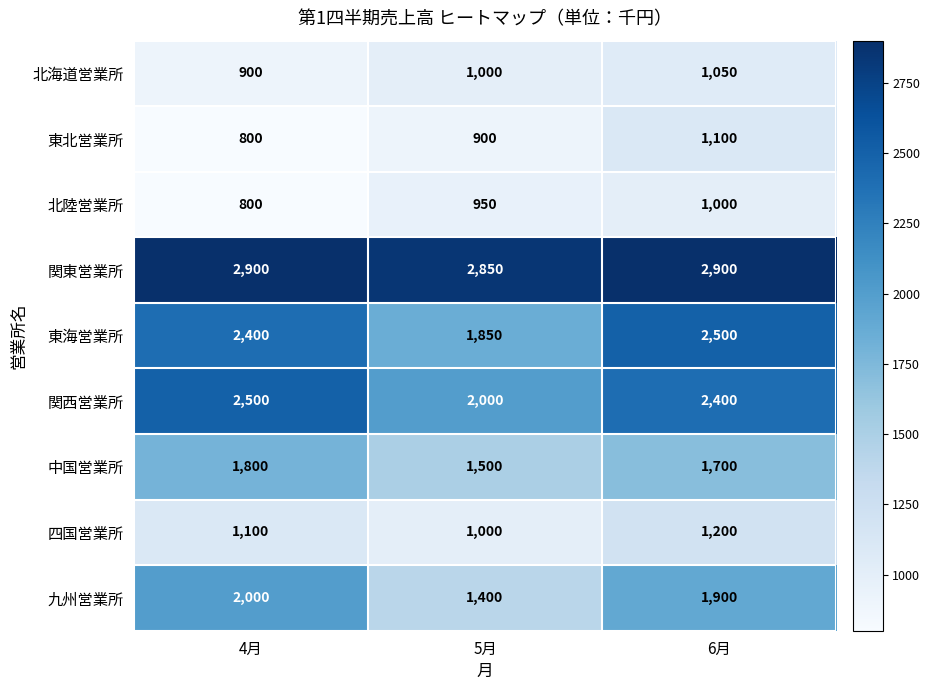

What is the difference between the maximum and minimum values in the 関西営業所 series?

500